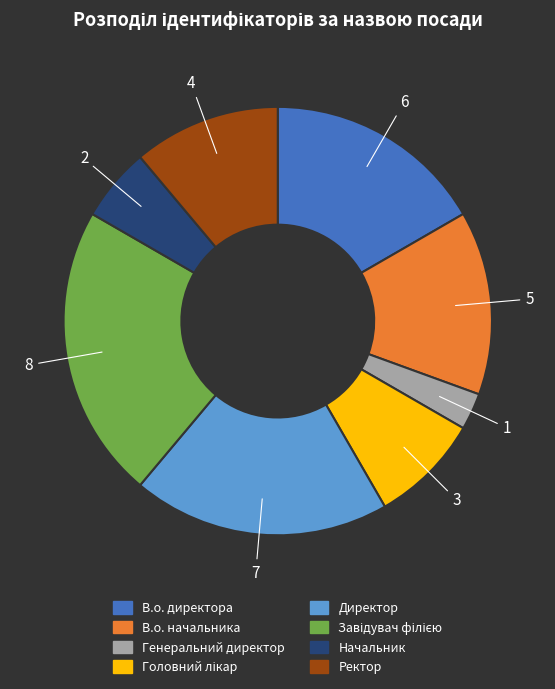

Which category has the smallest portion of the pie?

Генеральний директор